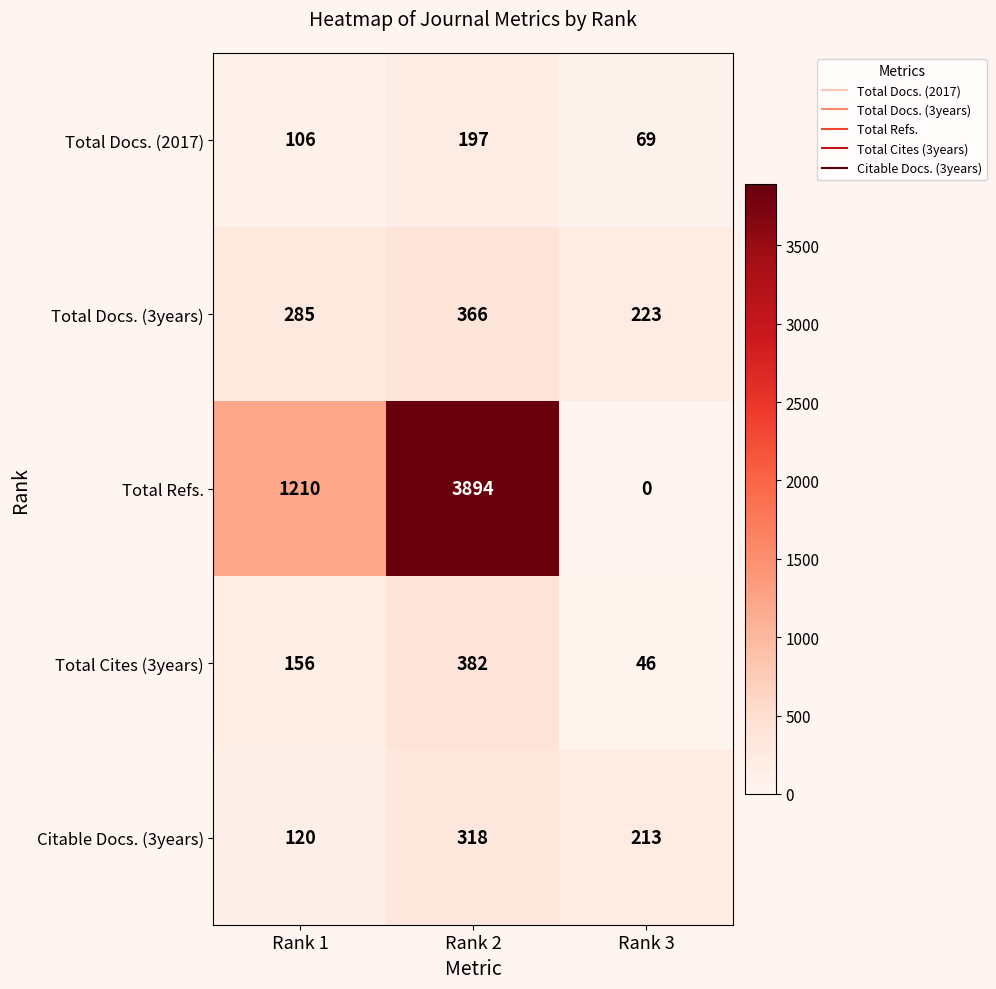

Reading left to right, transcribe all the data shown in this chart.

Total Docs. (2017): Rank 1=106	Rank 2=197	Rank 3=69
Total Docs. (3years): Rank 1=285	Rank 2=366	Rank 3=223
Total Refs.: Rank 1=1210	Rank 2=3894	Rank 3=0
Total Cites (3years): Rank 1=156	Rank 2=382	Rank 3=46
Citable Docs. (3years): Rank 1=120	Rank 2=318	Rank 3=213